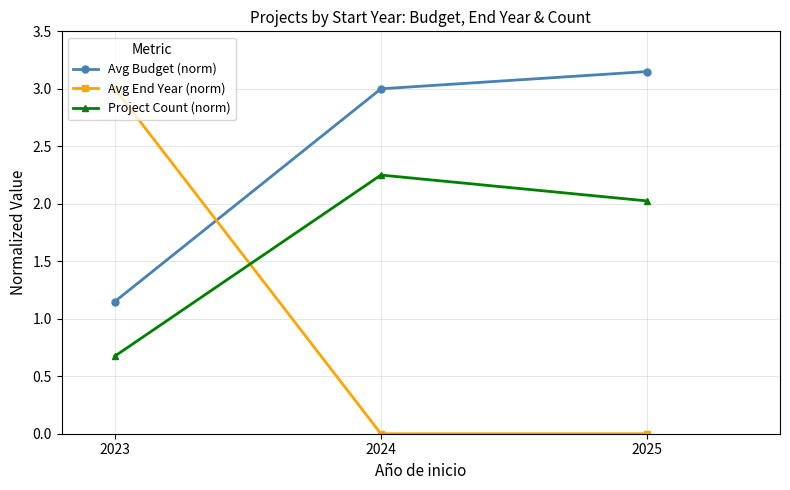

At 2023, list the series in order from smallest to largest.

Project Count (norm), Avg Budget (norm), Avg End Year (norm)